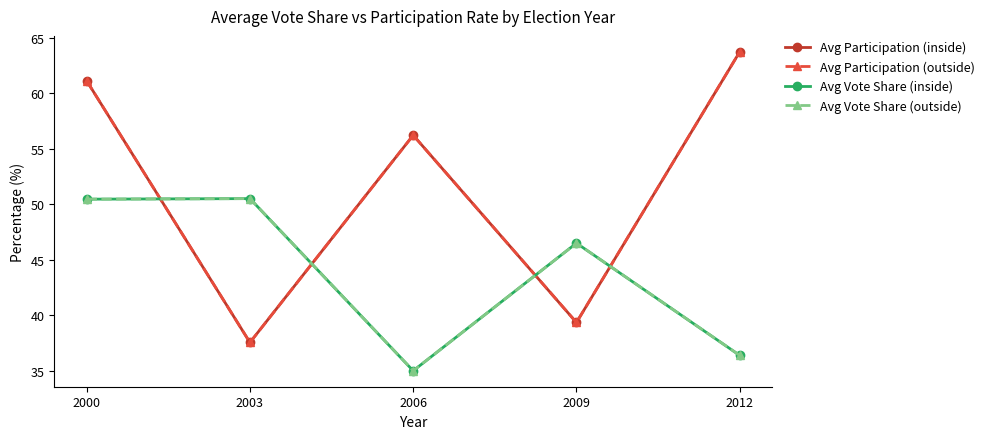

At how many categories does at least one series exceed 52?

3